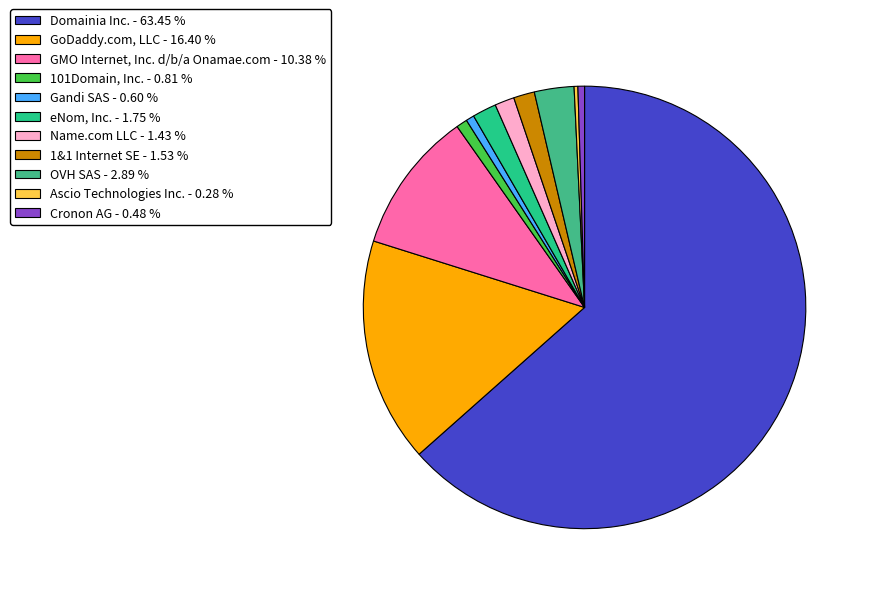

Combined, what portion of the pie is Name.com LLC and 101Domain, Inc.?

2.2%